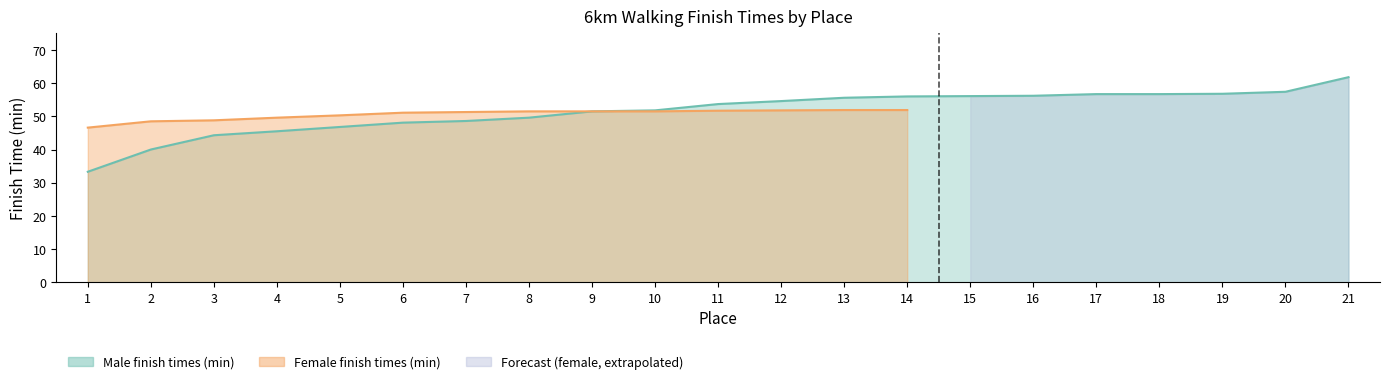

What is the change in value from 4 to 18?

+11.2